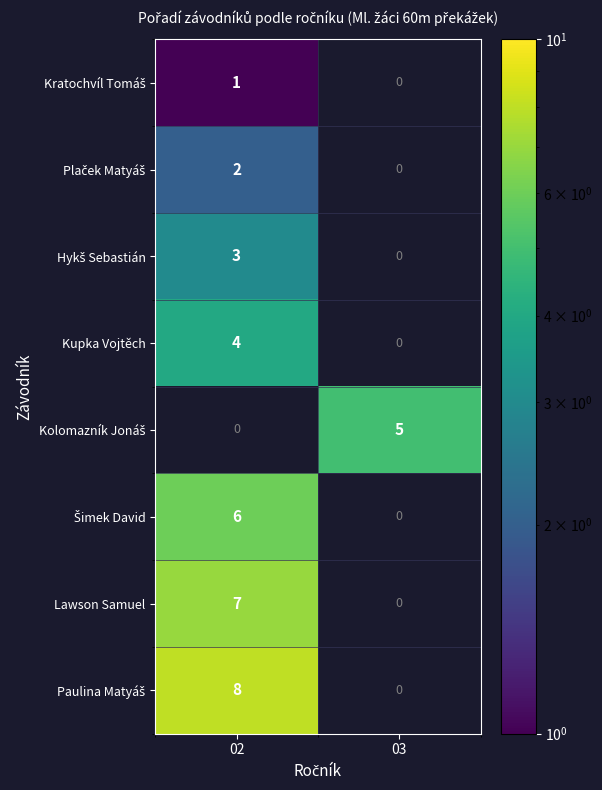

The Kolomazník Jonáš series shows 2.2 at 03. True or false?

False